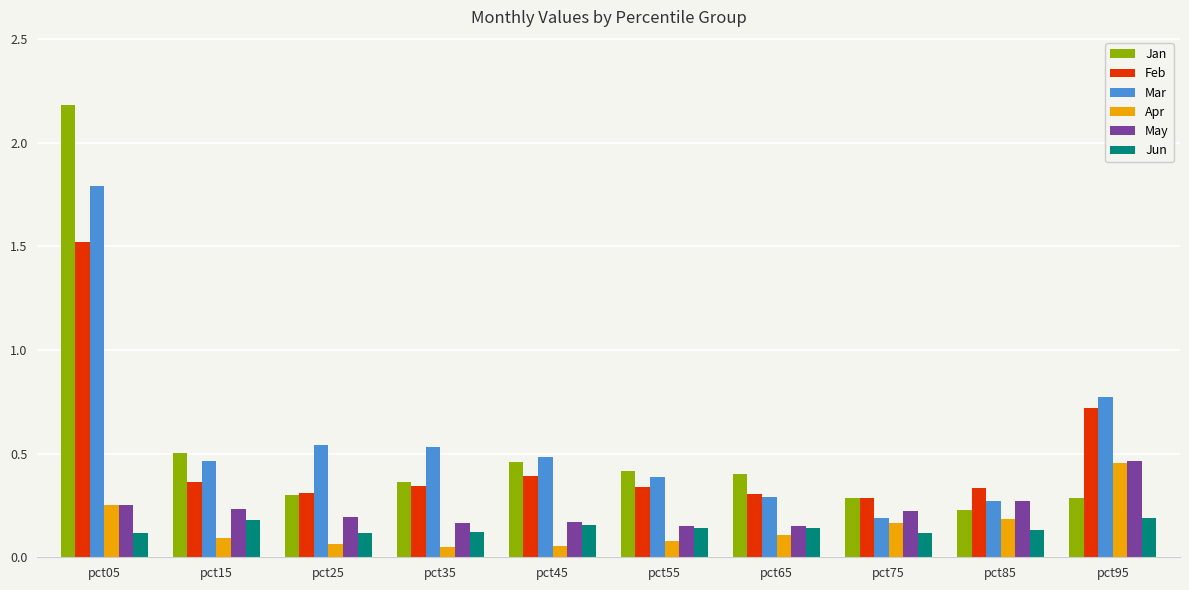

What is the highest value of the Feb series?

1.5